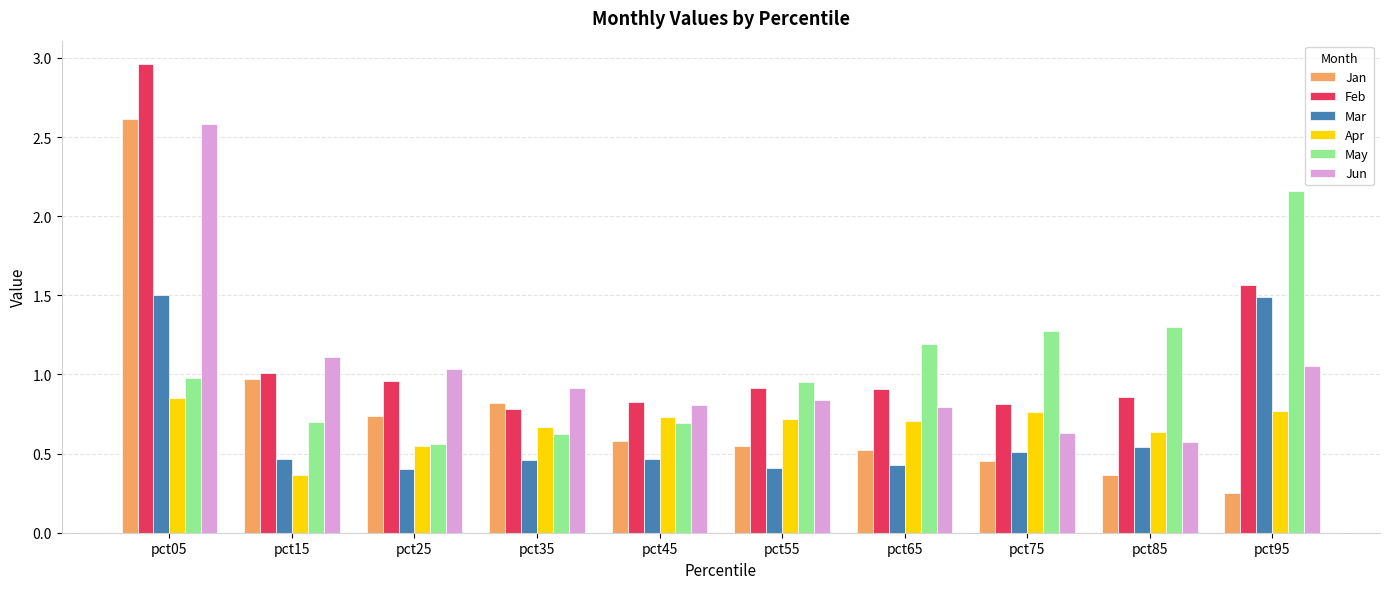

What is the approximate value of May at pct65?

1.2